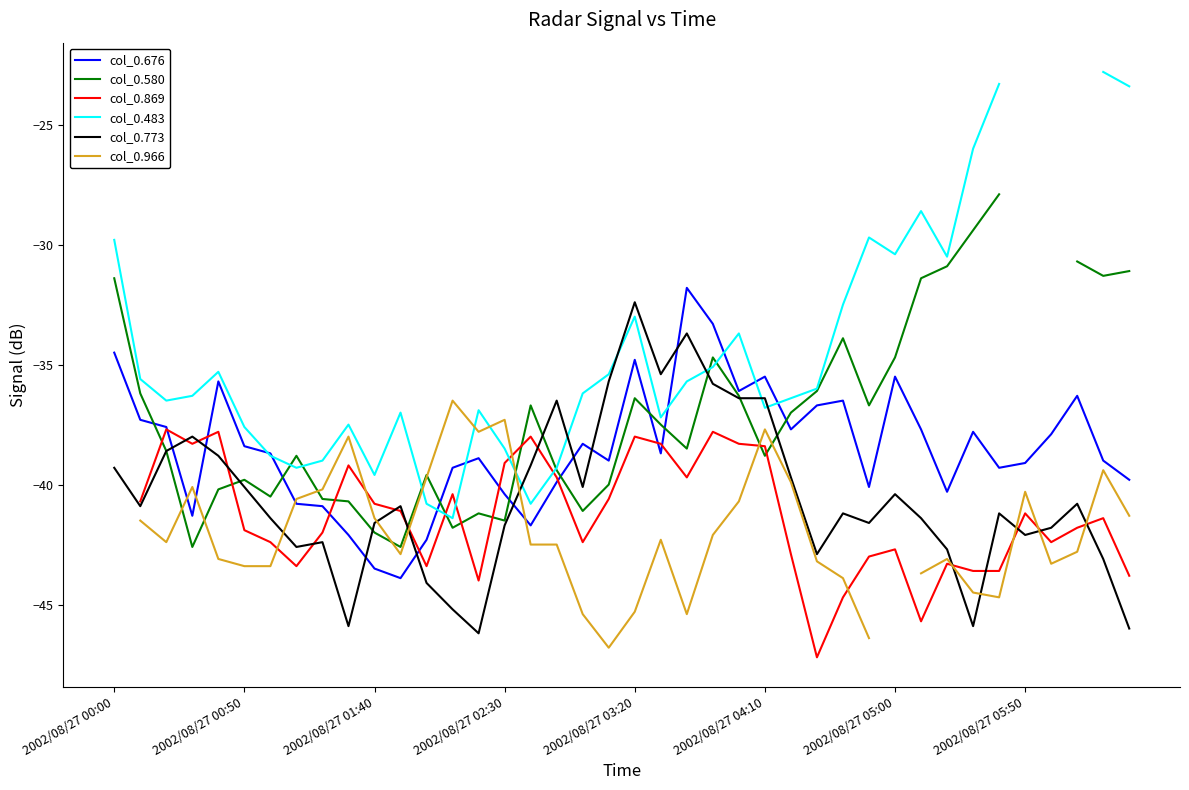

What is the highest value of the col_0.676 series?

-31.8